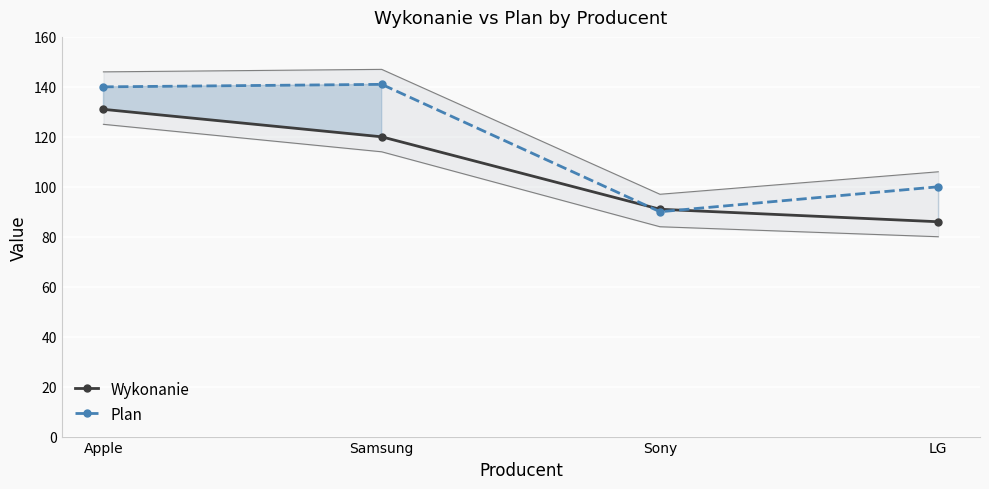

At which label does Wykonanie first exceed 120?

Apple